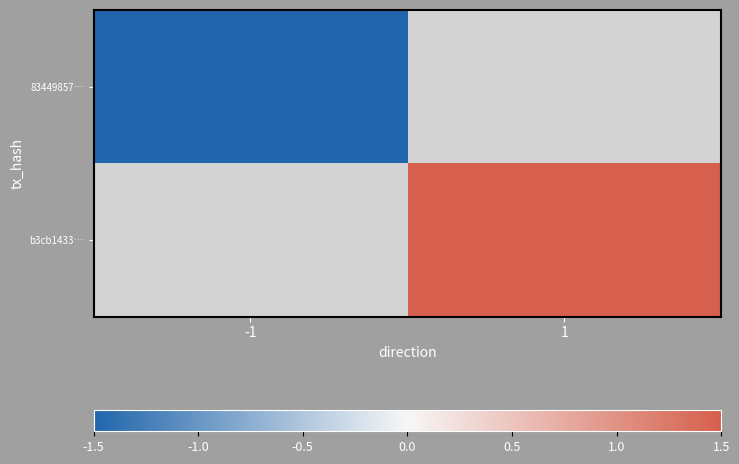

At how many categories does at least one series exceed 0?

1